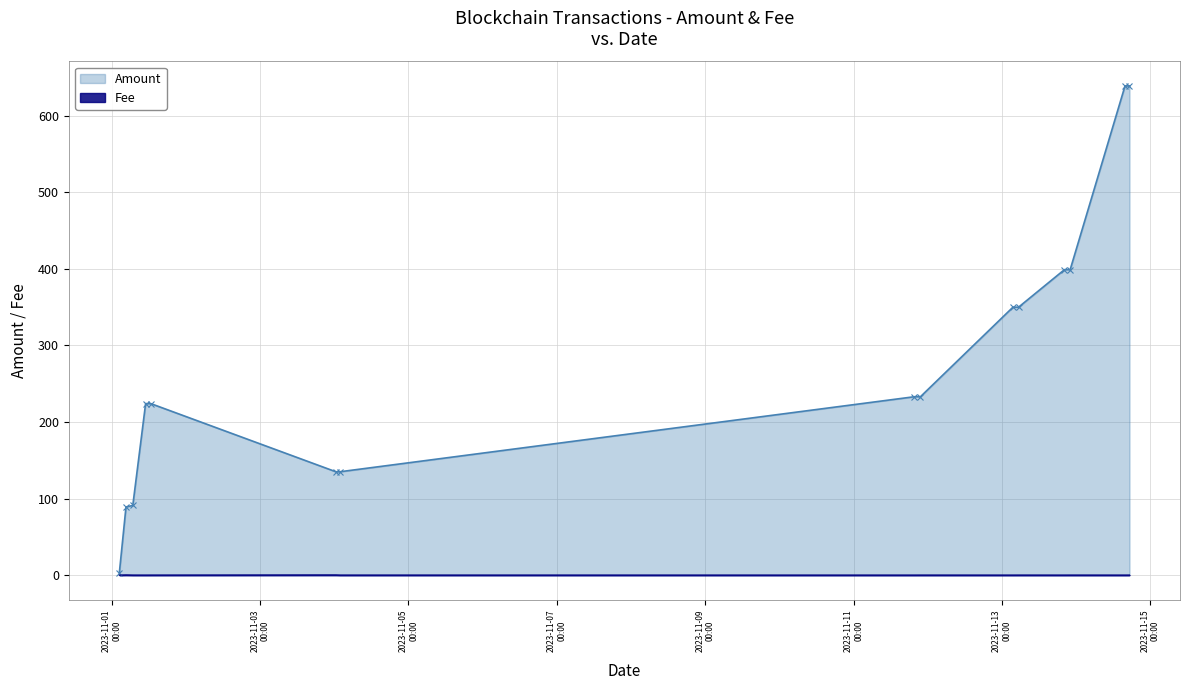

How many distinct data groups are displayed?

2